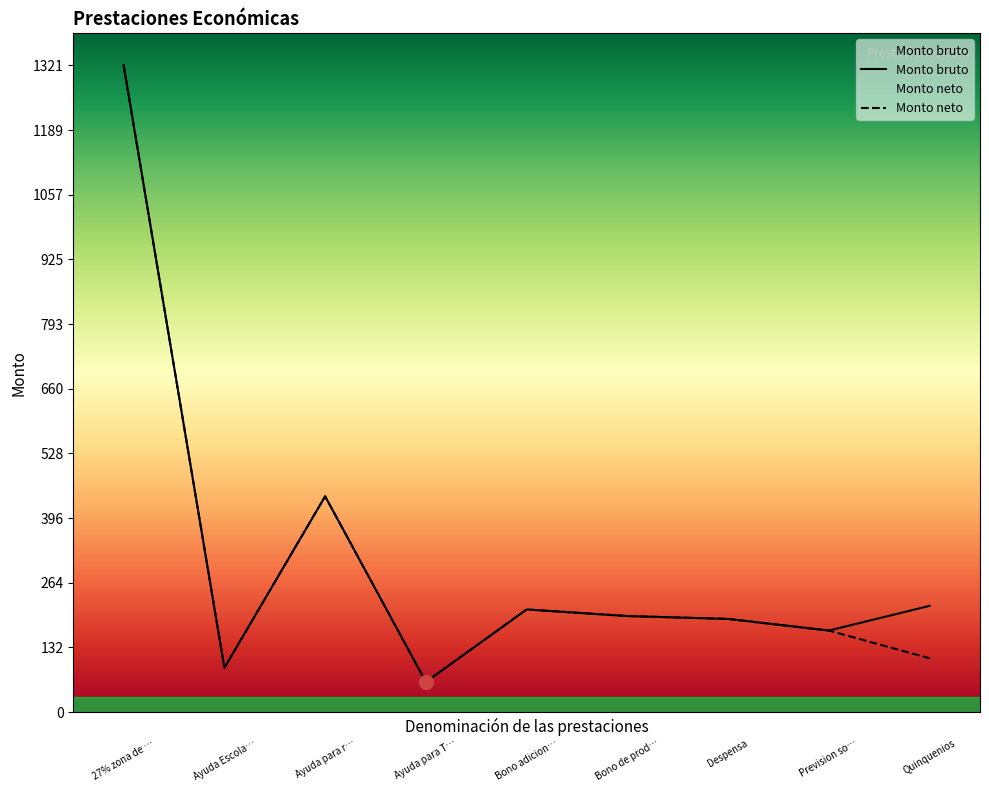

The Monto bruto series shows 44.8 at Ayuda Escolar. True or false?

False